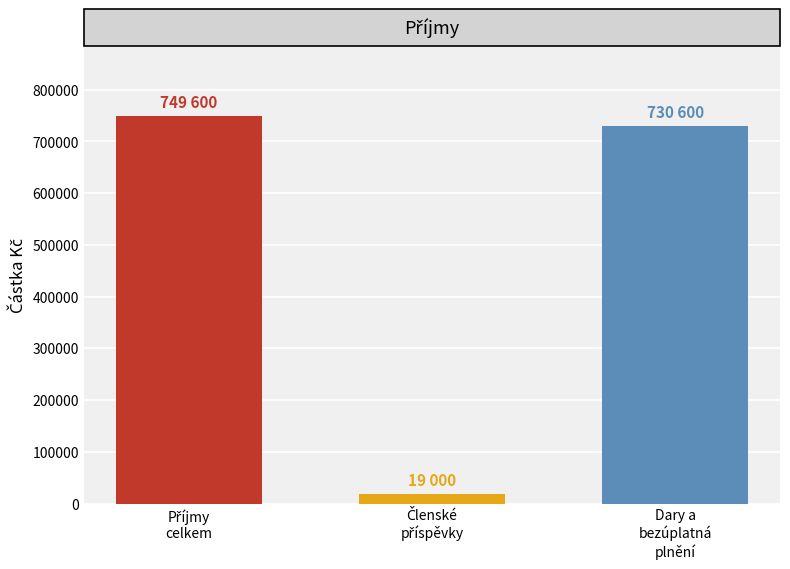

What is the greatest value displayed?

749600